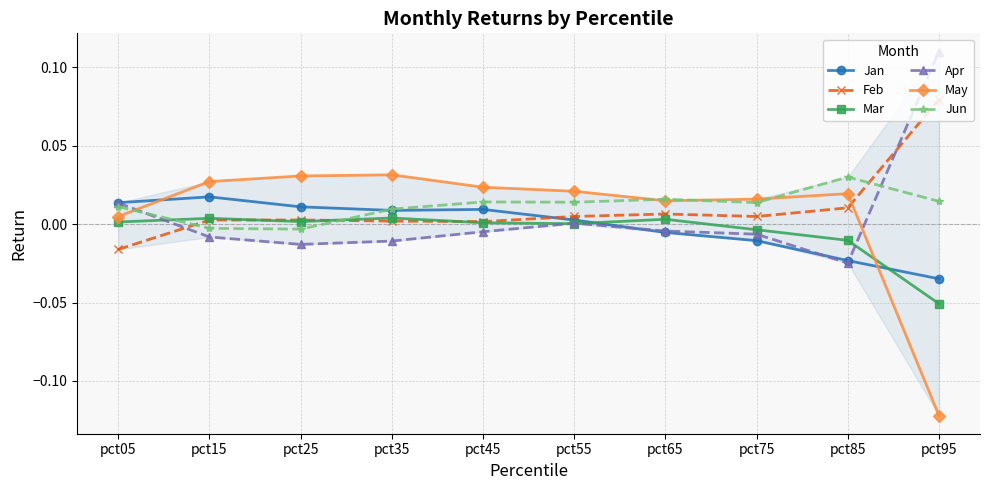

True or false: Jan has more than 0 interior local peaks.

True